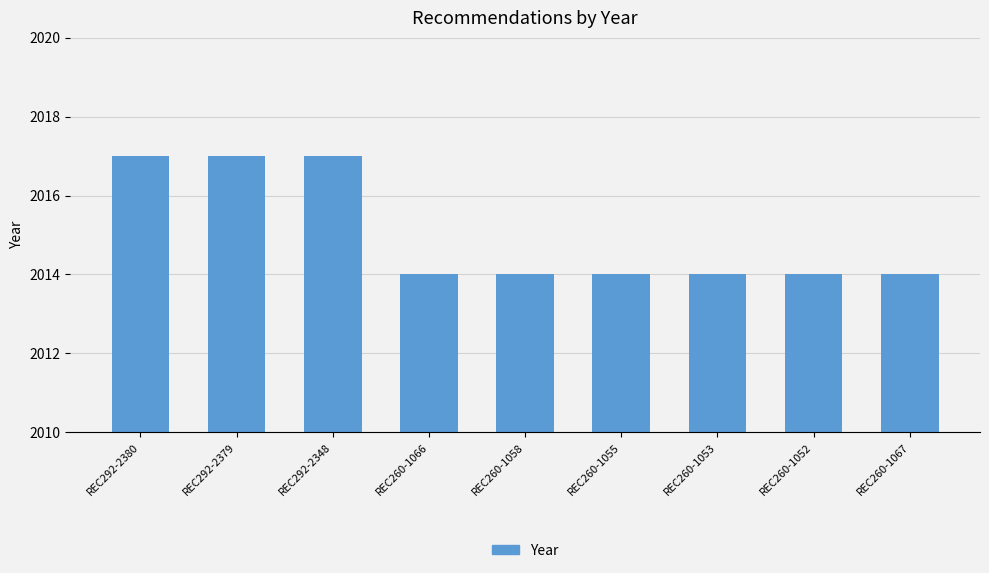

What is the label of the 7th bar from the right?

REC292-2348